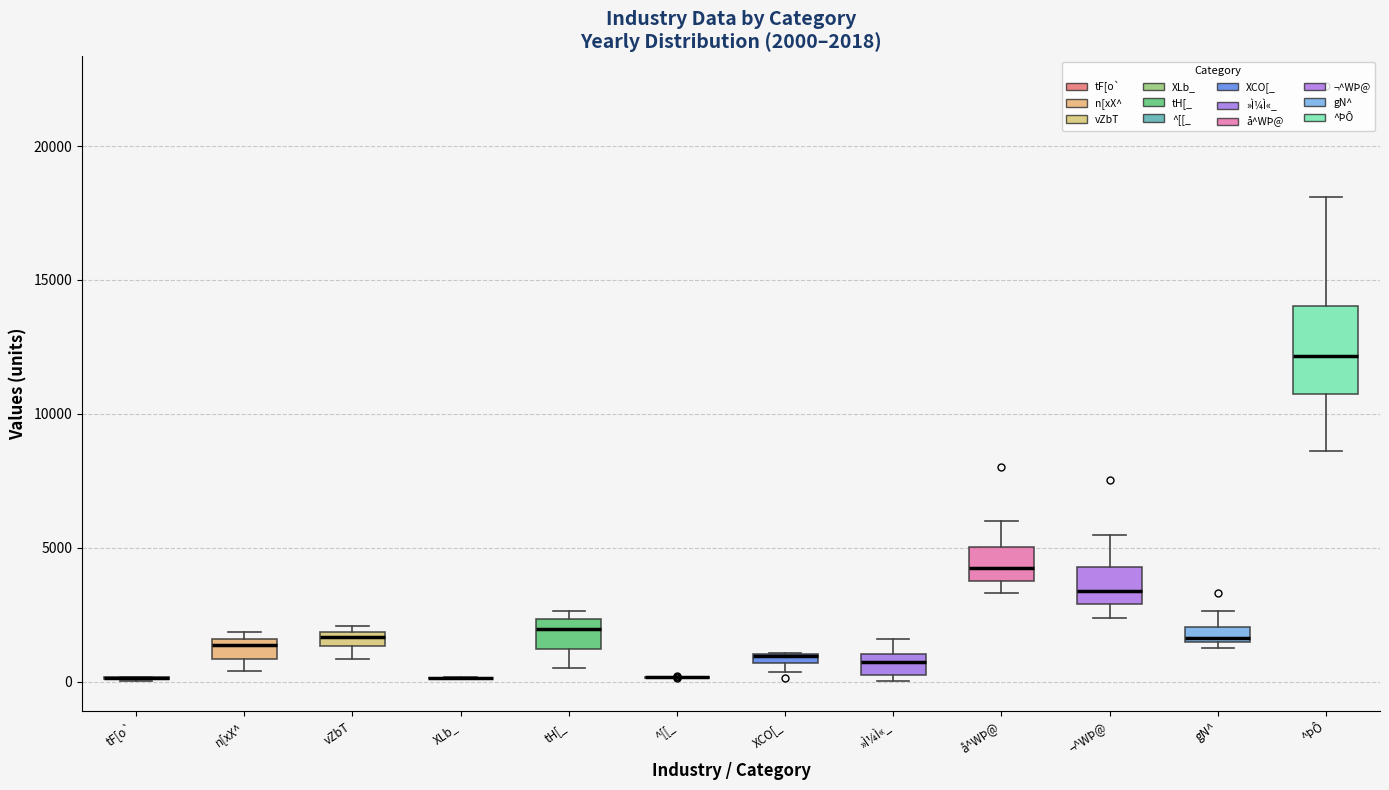

Which box is the tallest, from its lower edge to its upper edge?

^ÞÔ